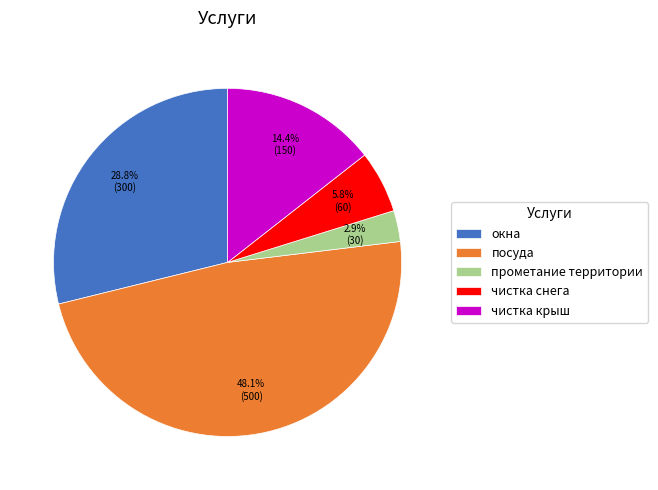

Do прометание территории and чистка крыш together represent more than half of the pie?

No